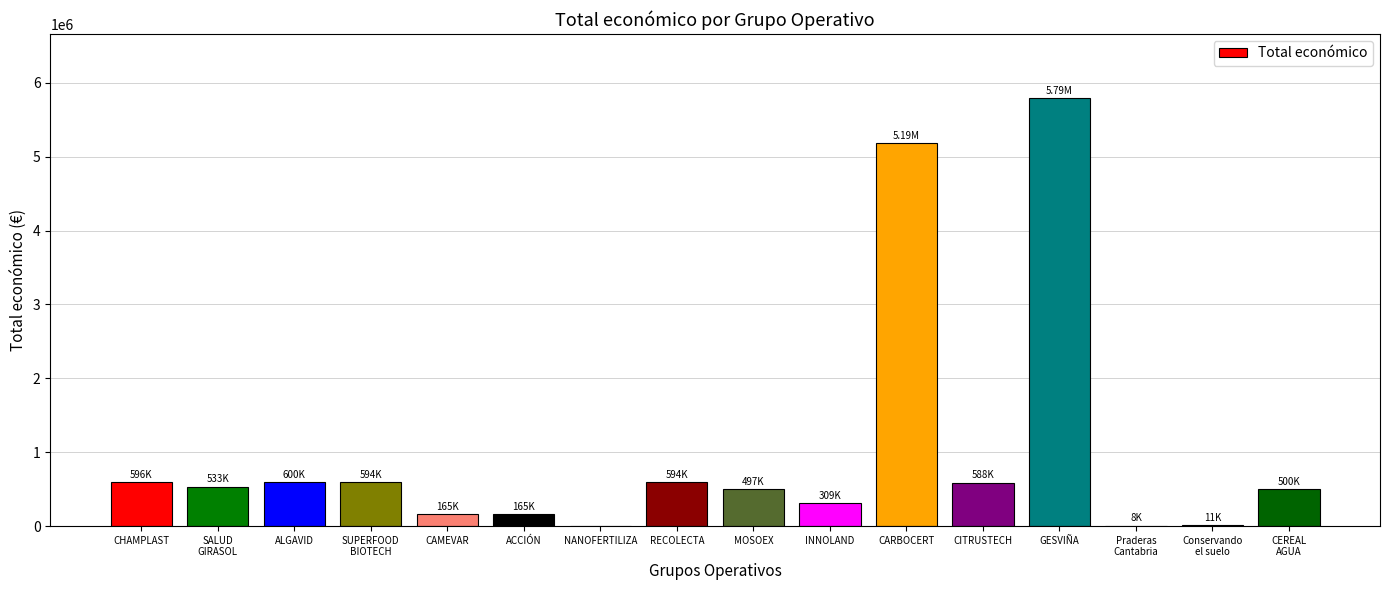

What is the sum of all values?

16139260.5